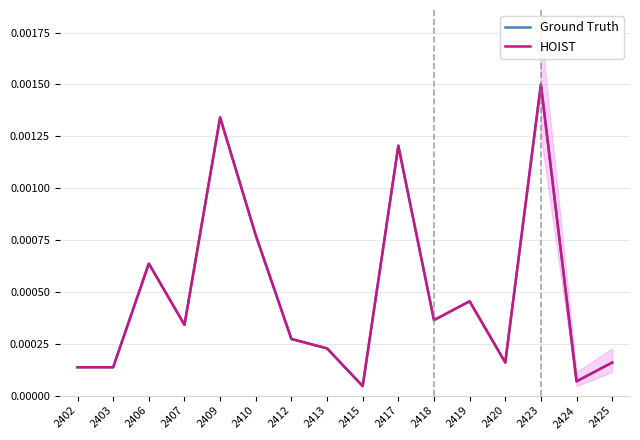

At which category is the sum across all series the highest?

2423